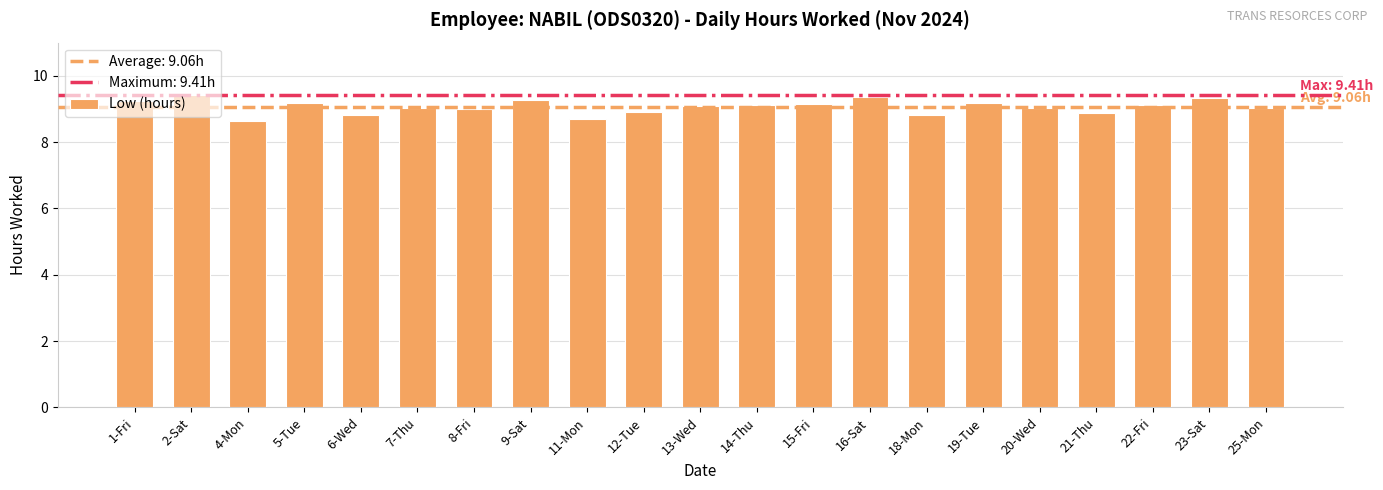

What is the greatest value displayed?

9.4